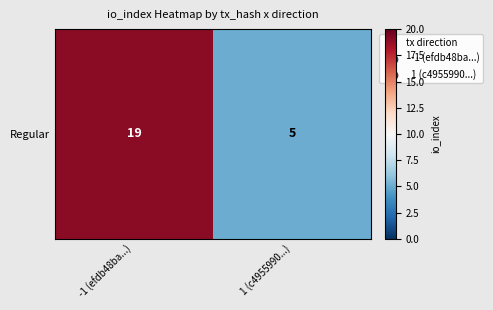

What is the change in value from -1 (efdb48ba...) to 1 (c4955990...)?

-14